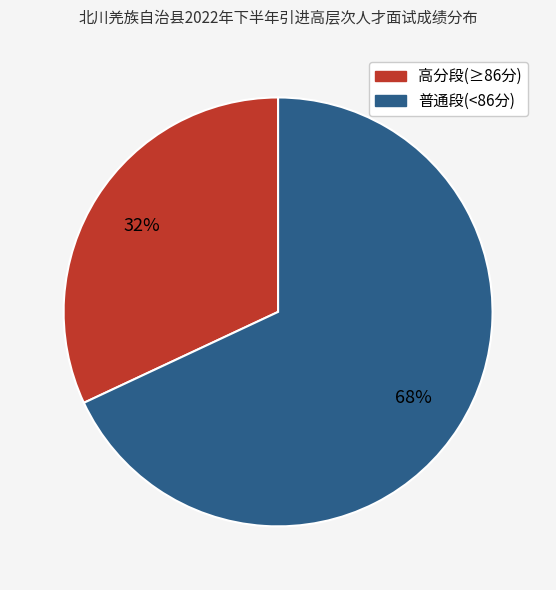

Is there any slice that represents more than half of the pie?

Yes